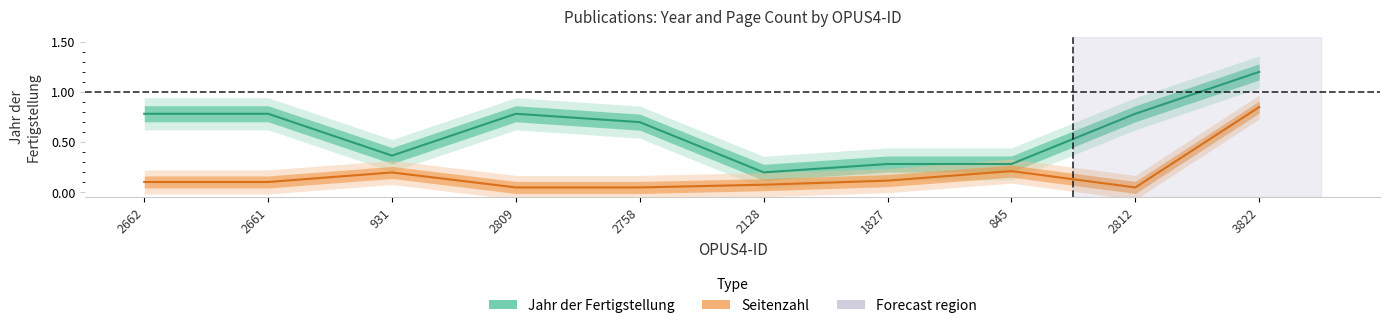

List the series in order of their overall mean, lowest first.

Seitenzahl, Jahr der Fertigstellung